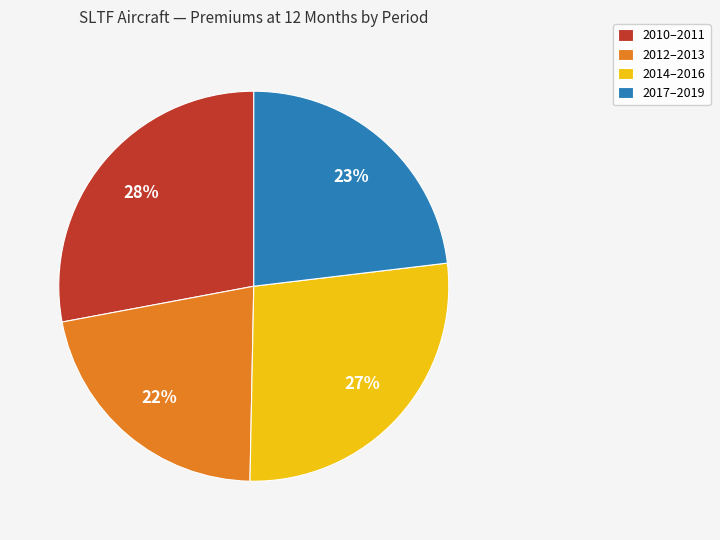

What is the smallest slice in the pie chart?

2012–2013